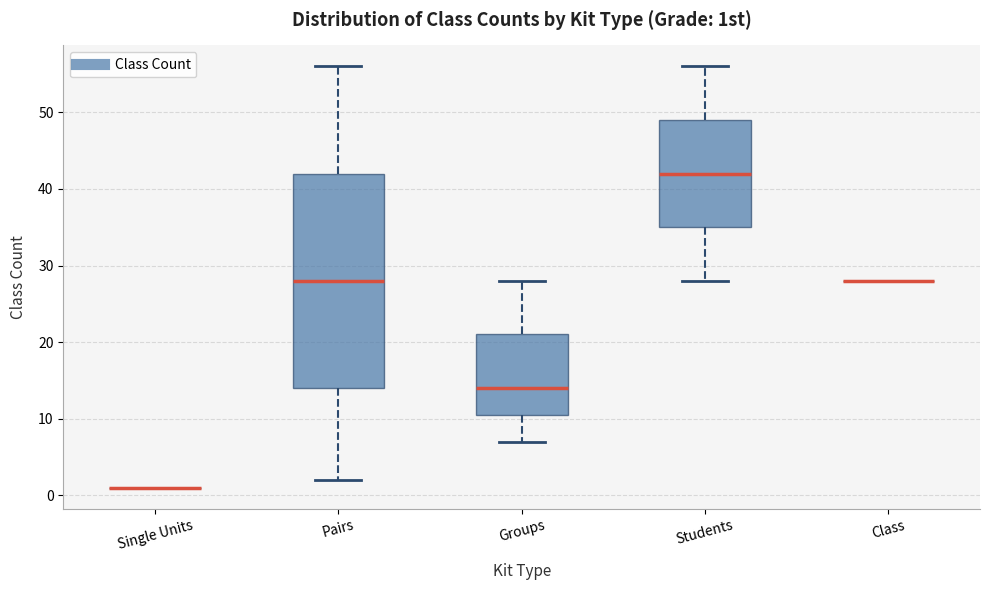

Reading left to right, transcribe this box plot: for each box, give where its median line is, the range the box spans, and where its two whiskers end, as read against the y-axis. The values are not printed on the chart, so give them approximately, as read against the axis.

Single Units: box collapsed to a line at 1, whiskers 1 to 1
Pairs: median 28, box 14 to 42, whiskers 2 to 56
Groups: median 14, box 11 to 21, whiskers 7 to 28
Students: median 42, box 35 to 49, whiskers 28 to 56
Class: box collapsed to a line at 28, whiskers 28 to 28